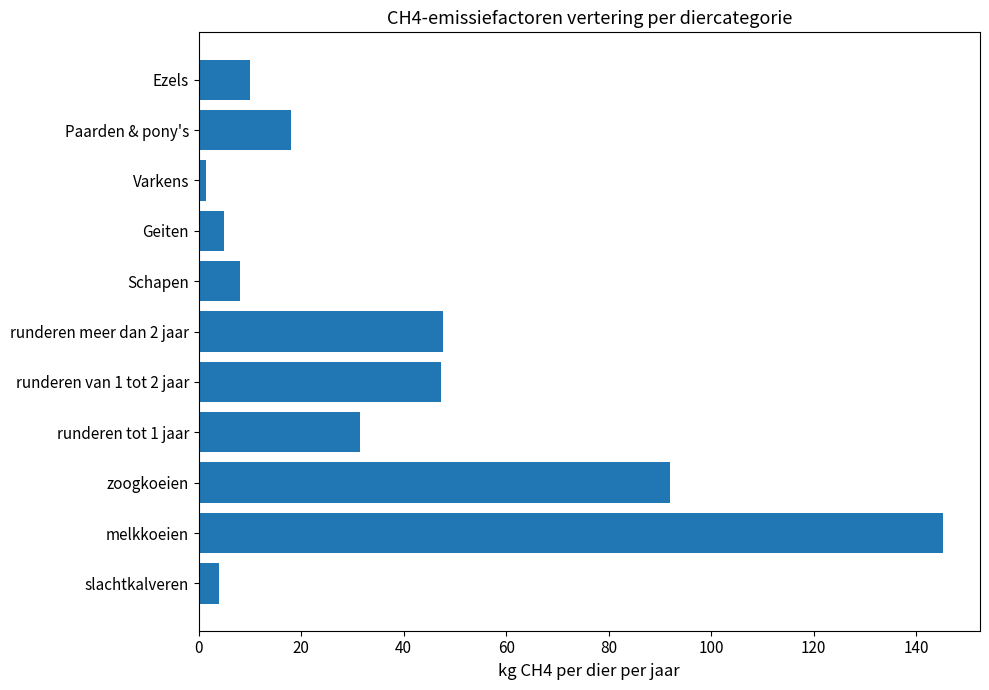

What is the smallest value displayed?

1.5